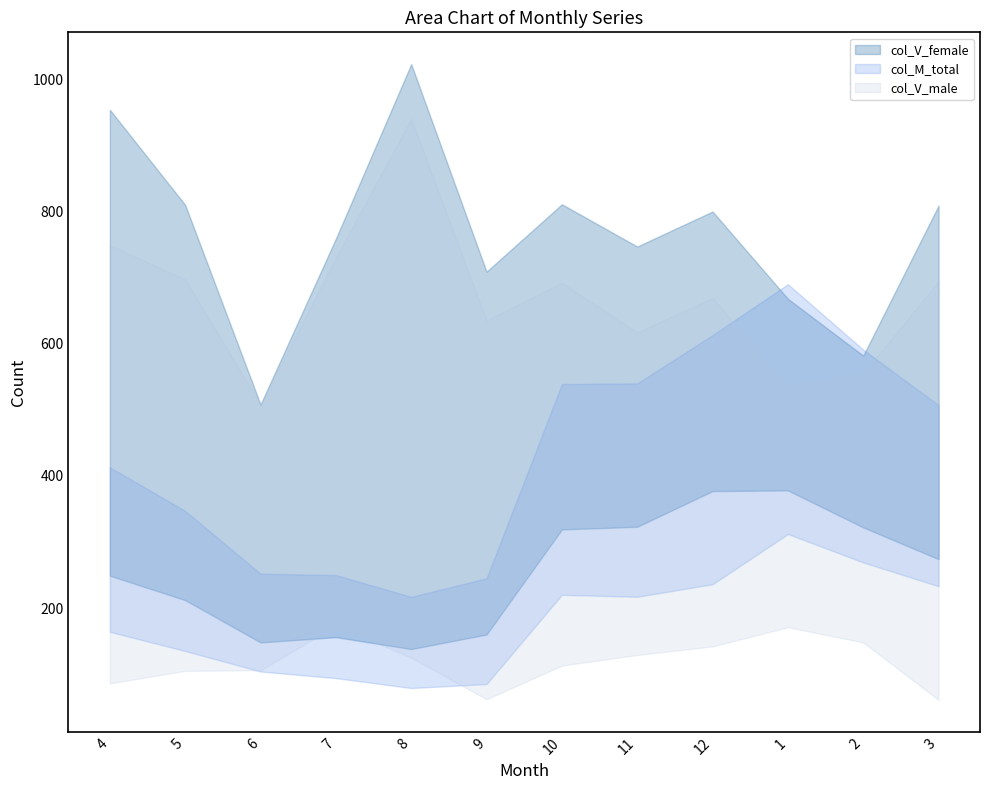

Which series has the widest spread of values?

col_V_female